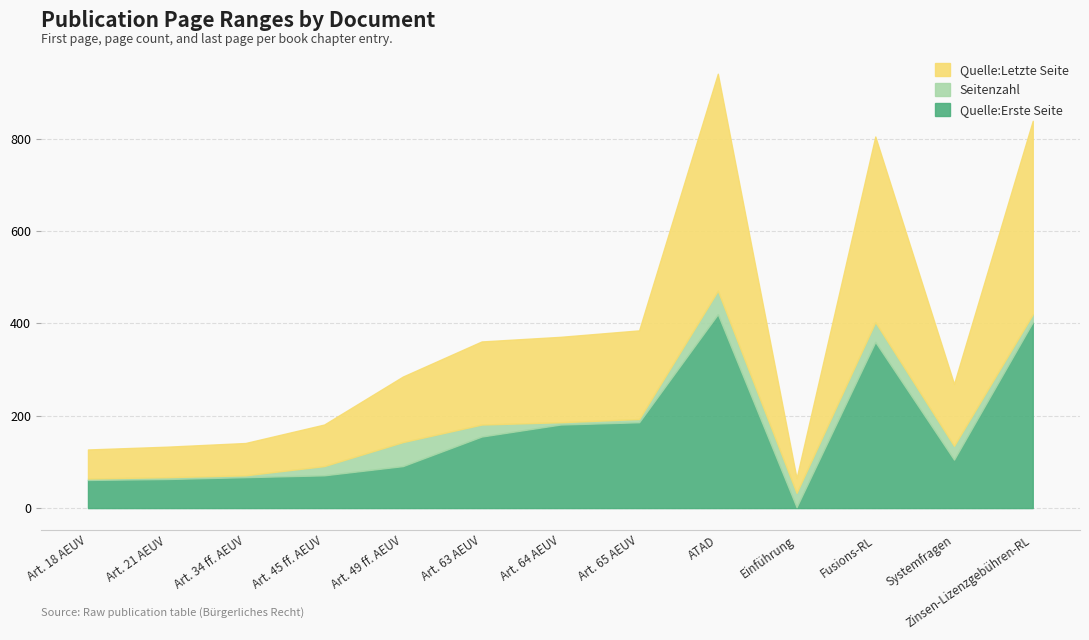

At which label does Quelle:Erste Seite reach its minimum?

Einführung